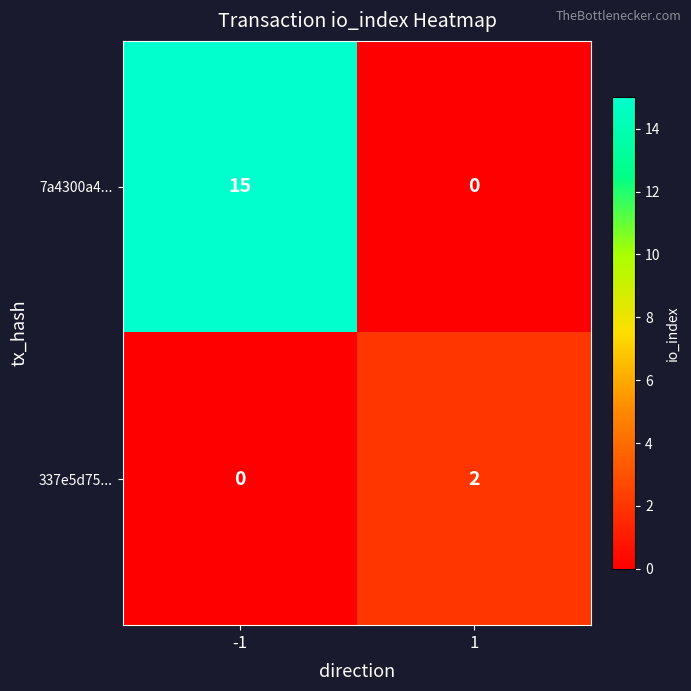

List the series in order of their overall mean, lowest first.

337e5d75..., 7a4300a4...